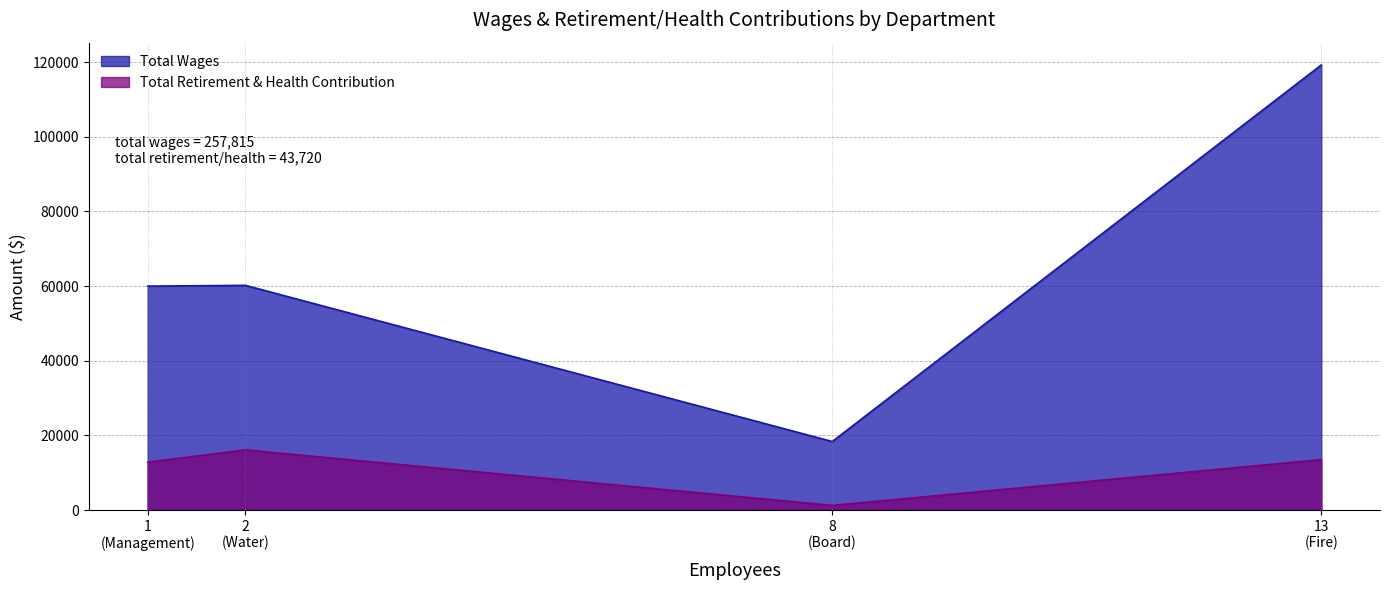

True or false: Total Wages has a value of 18363 at Board.

True